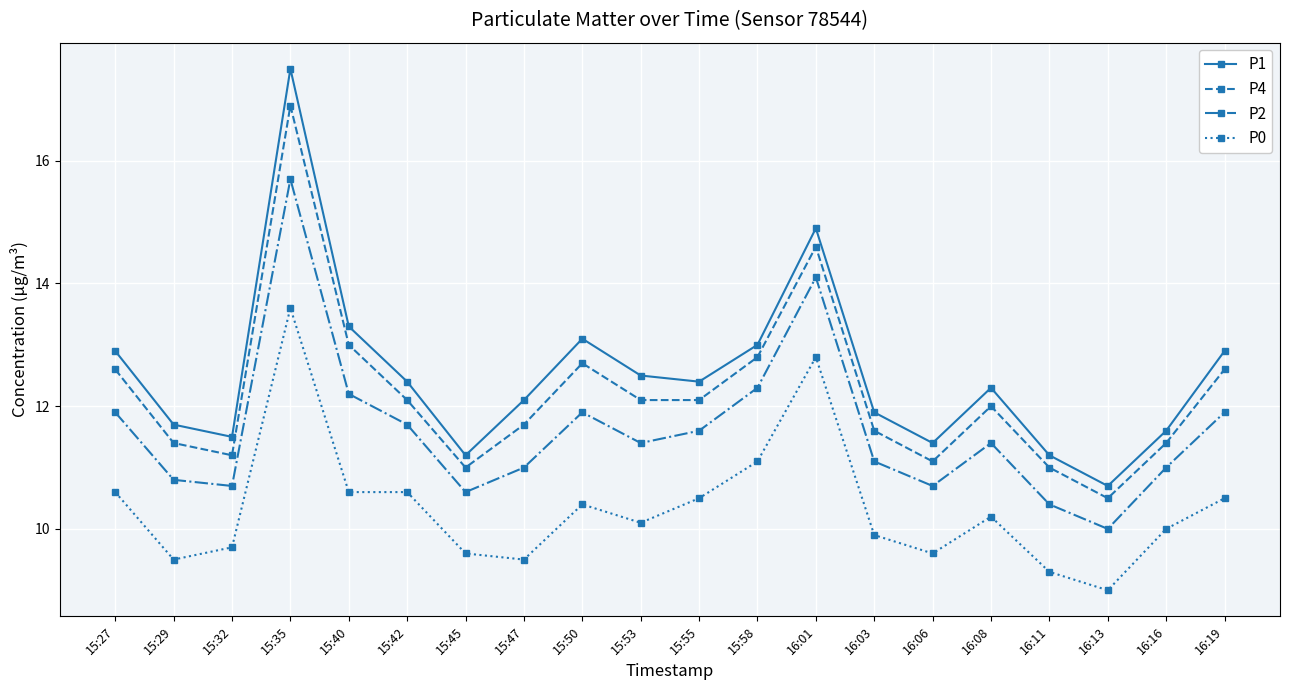

What is the difference between the maximum and minimum values in the P1 series?

6.8